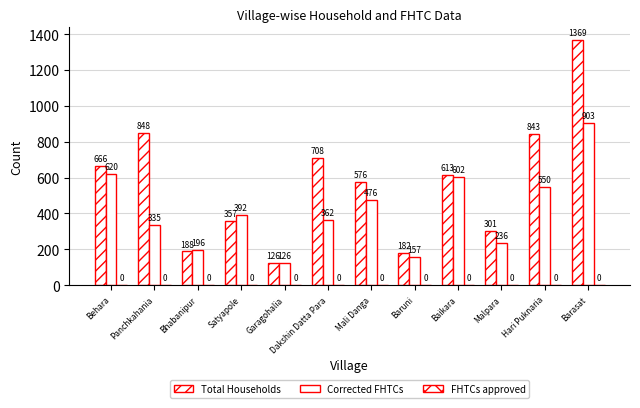

What is the average value of the Total Households series?

565